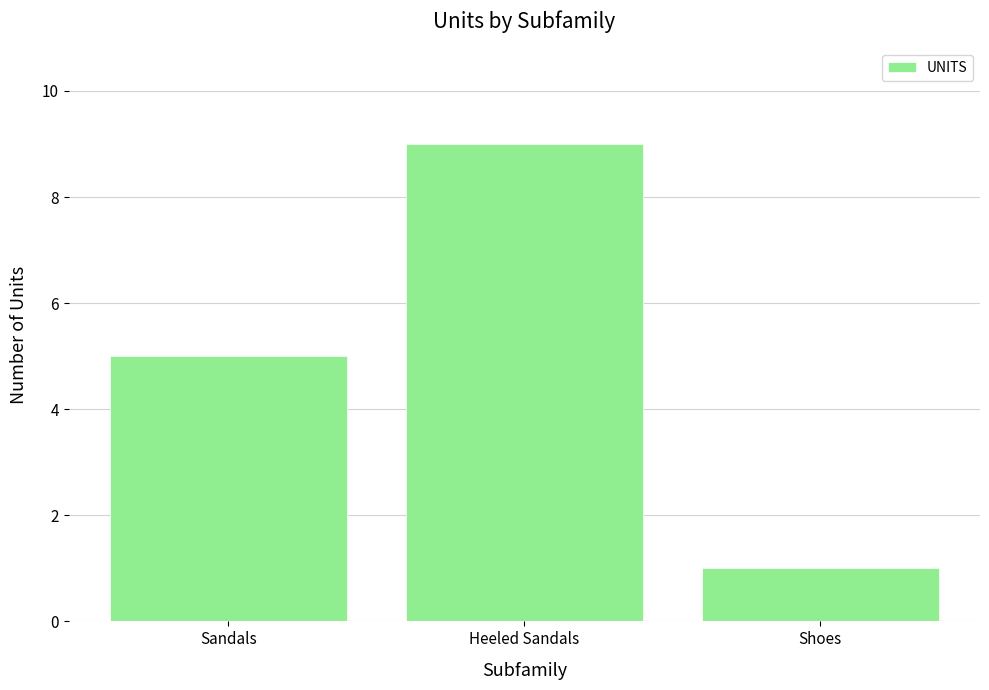

How many bars are there in total?

3